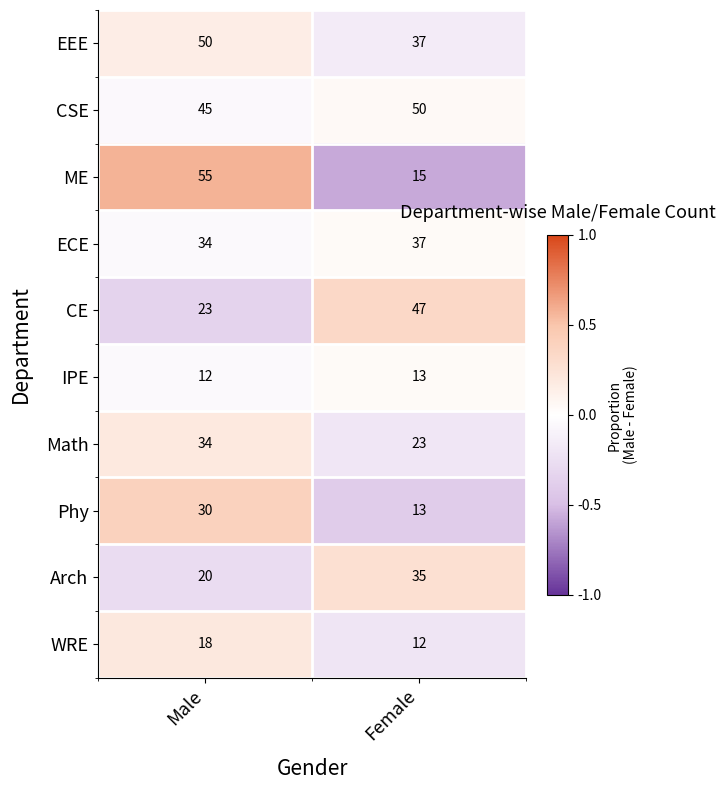

Between Male and Female, which series saw the biggest shift?

ME